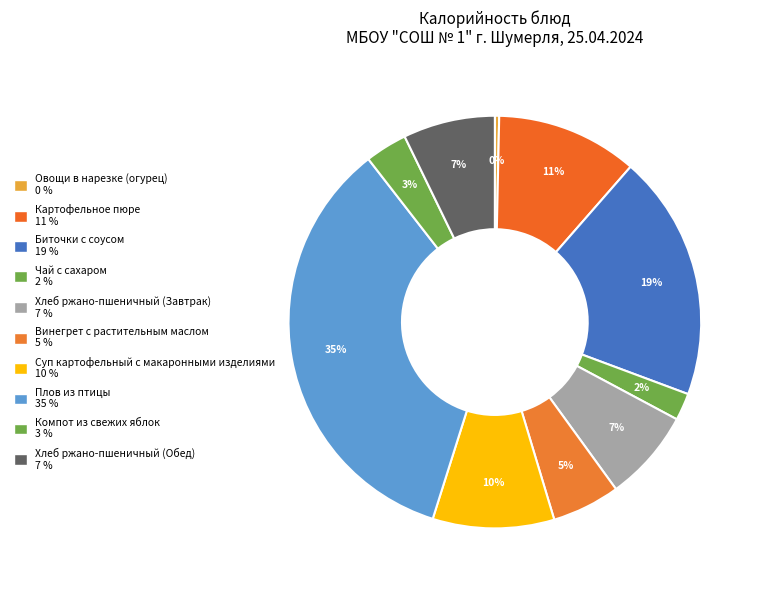

Count the number of slices in the pie.

10